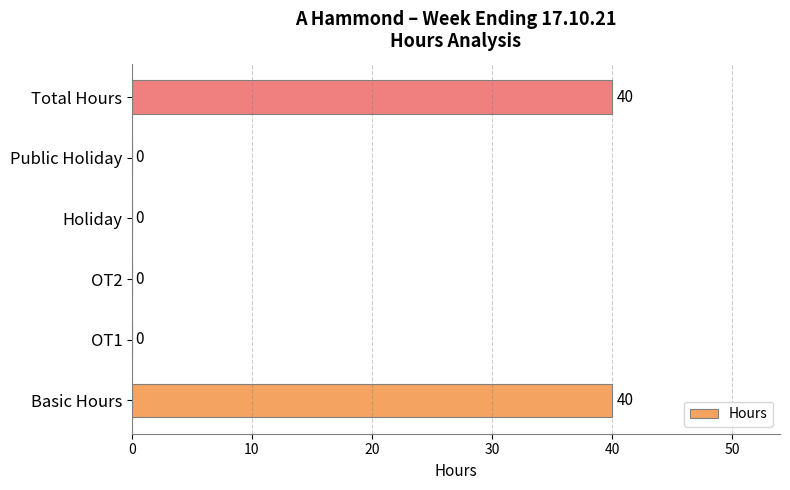

What is the greatest value displayed?

40